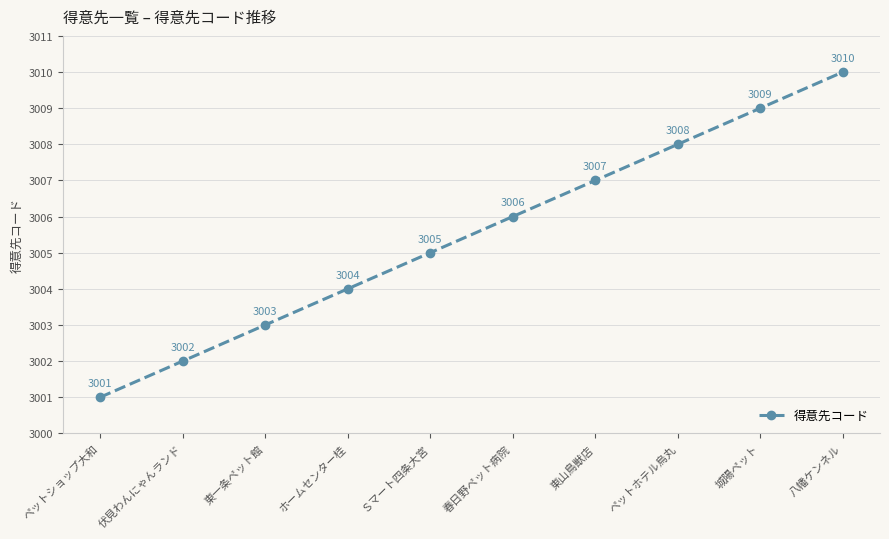

What is the change in value from ペットショップ大和 to 城陽ペット?

+8